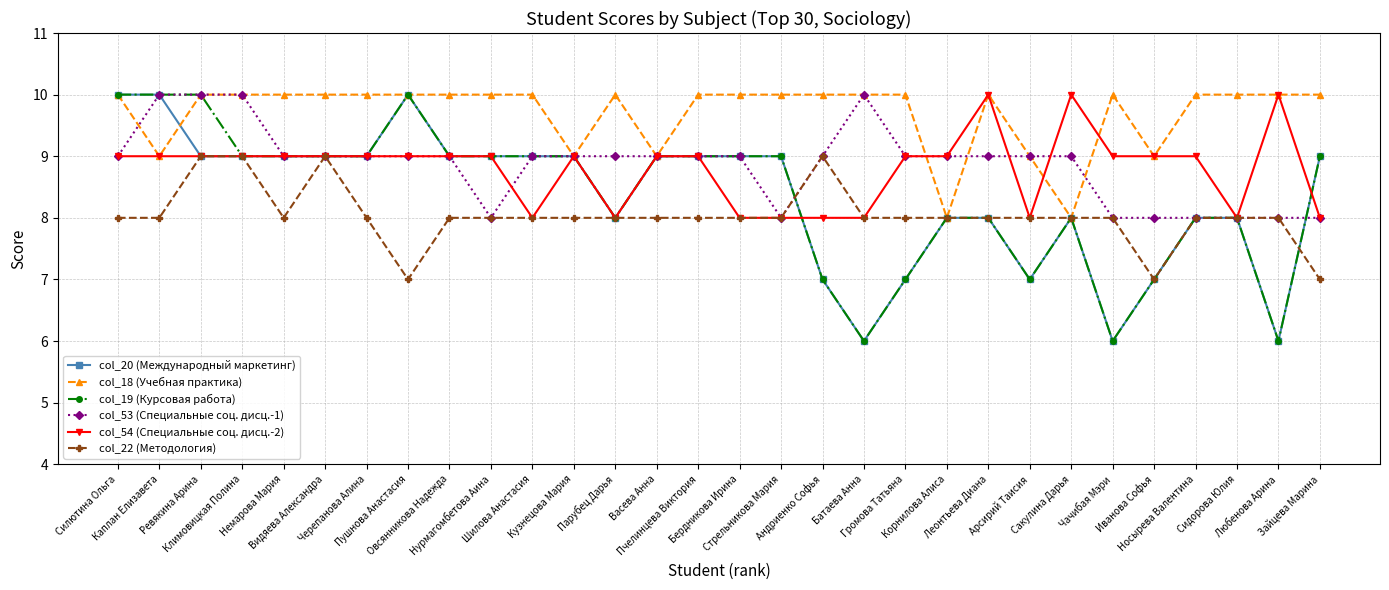

Reading left to right, transcribe all the data shown in this chart.

col_20 (Международный маркетинг): 10	10	9	9	9	9	9	10	9	9	9	9	8	9	9	9	9	7	6	7	8	8	7	8	6	7	8	8	6	9
col_18 (Учебная практика): 10	9	10	10	10	10	10	10	10	10	10	9	10	9	10	10	10	10	10	10	8	10	9	8	10	9	10	10	10	10
col_19 (Курсовая работа): 10	10	10	9	9	9	9	10	9	9	9	9	8	9	9	9	9	7	6	7	8	8	7	8	6	7	8	8	6	9
col_53 (Специальные соц. дисц.-1): 9	10	10	10	9	9	9	9	9	8	9	9	9	9	9	9	8	9	10	9	9	9	9	9	8	8	8	8	8	8
col_54 (Специальные соц. дисц.-2): 9	9	9	9	9	9	9	9	9	9	8	9	8	9	9	8	8	8	8	9	9	10	8	10	9	9	9	8	10	8
col_22 (Методология): 8	8	9	9	8	9	8	7	8	8	8	8	8	8	8	8	8	9	8	8	8	8	8	8	8	7	8	8	8	7